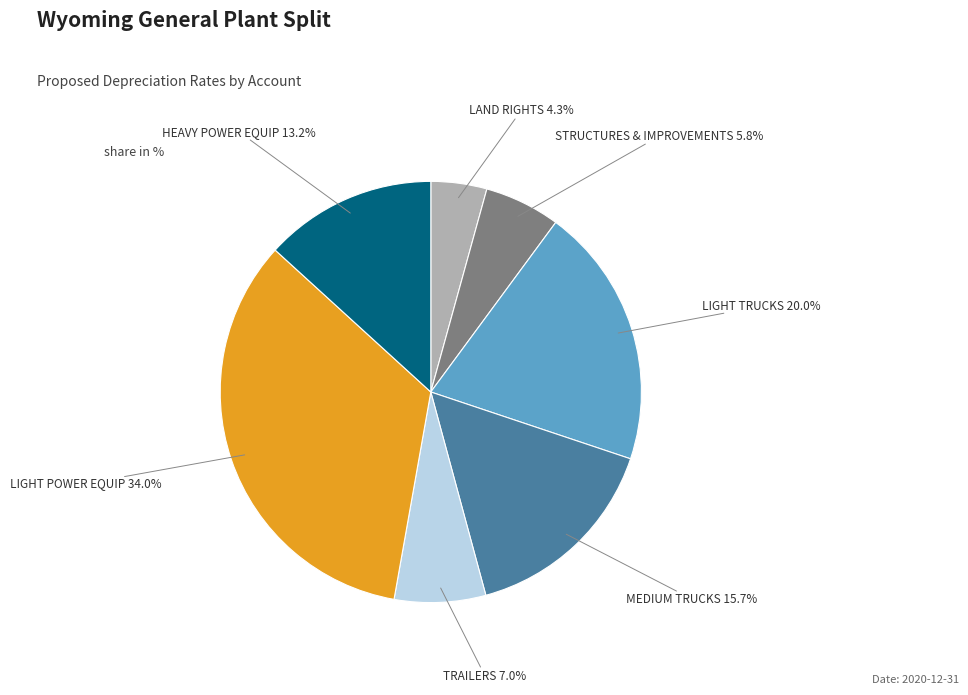

Does any single category account for the majority?

No